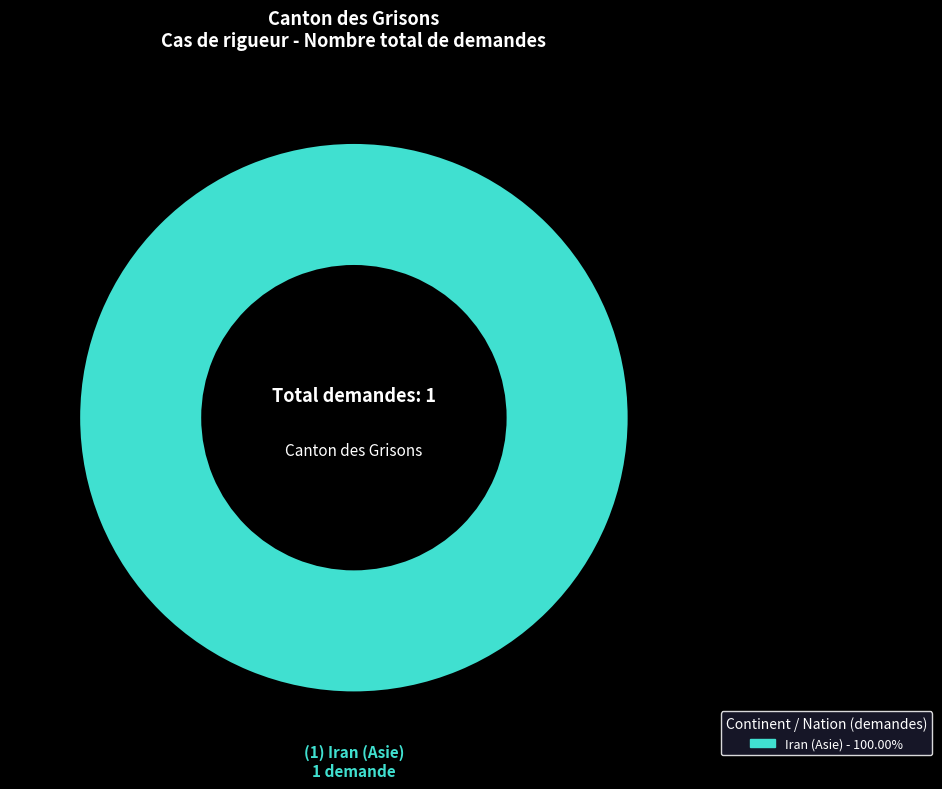

Is there any slice that represents more than half of the pie?

Yes